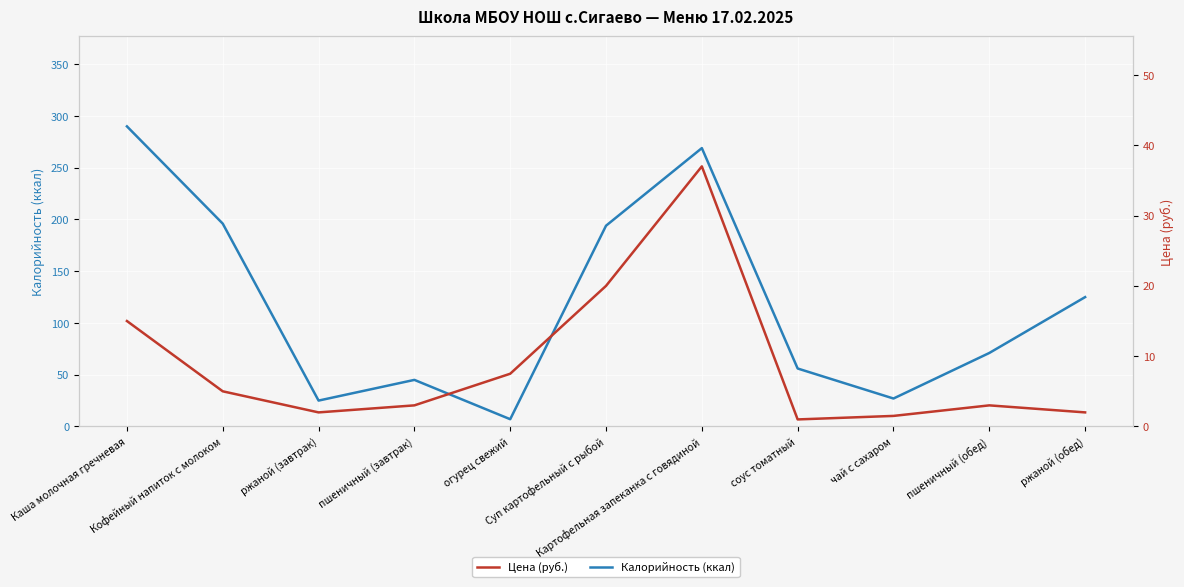

At which category is the sum across all series the highest?

Картофельная запеканка с говядиной